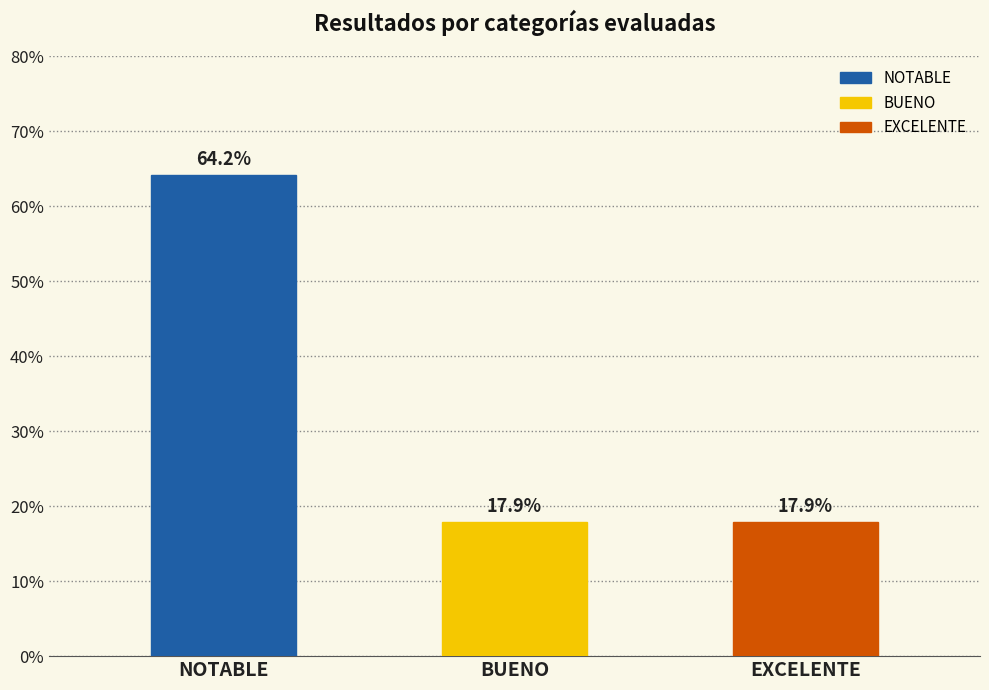

Reading left to right, transcribe all the data shown in this chart.

64.2	17.9	17.9